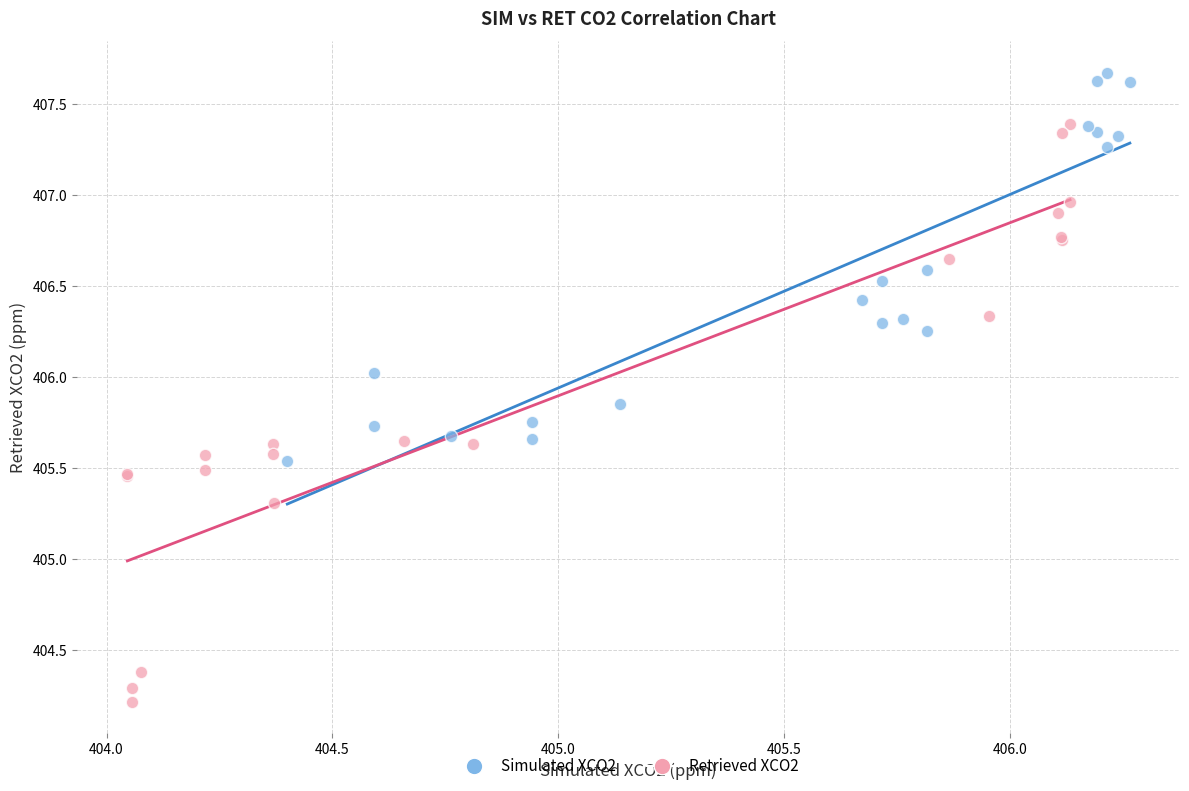

Which series has the largest Y range (max minus min)?

Retrieved XCO2